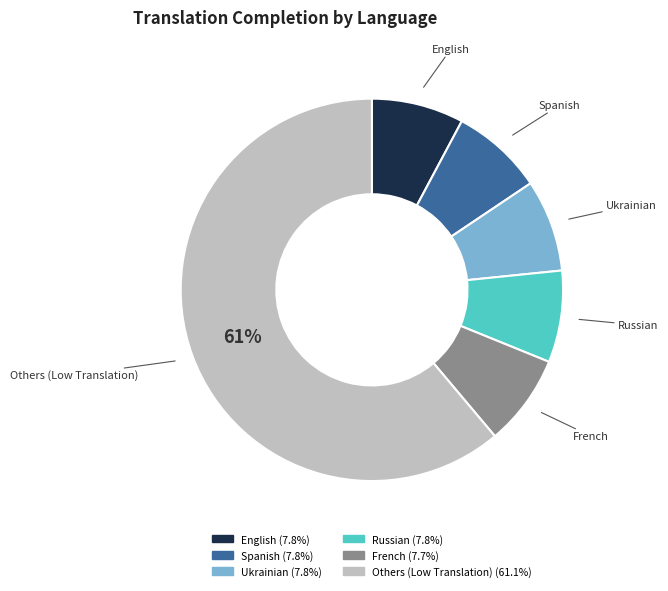

Is there any slice that represents more than half of the pie?

Yes